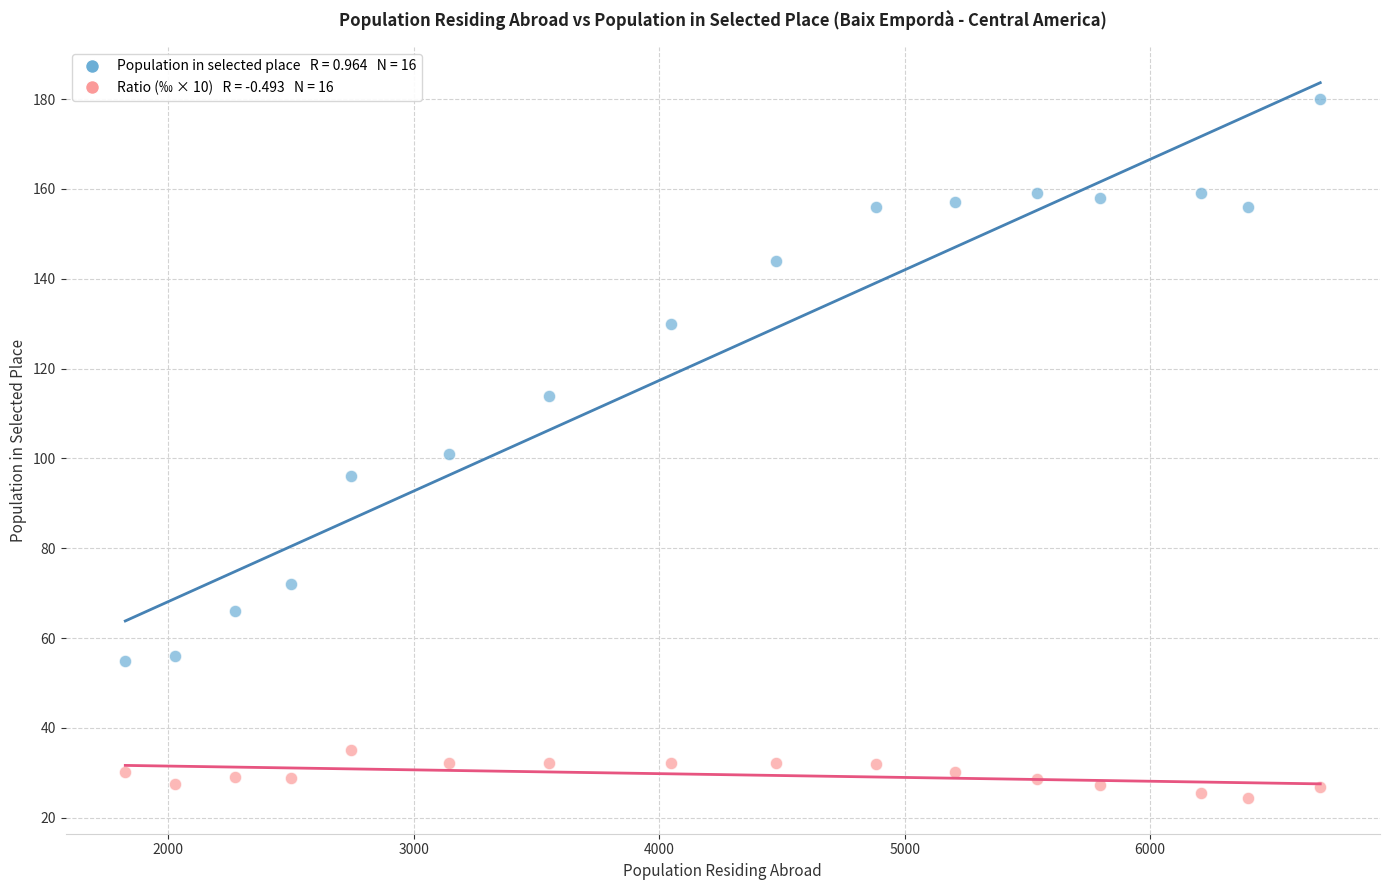

Across all data points, what is the range of X values (max minus min)?

4868.0